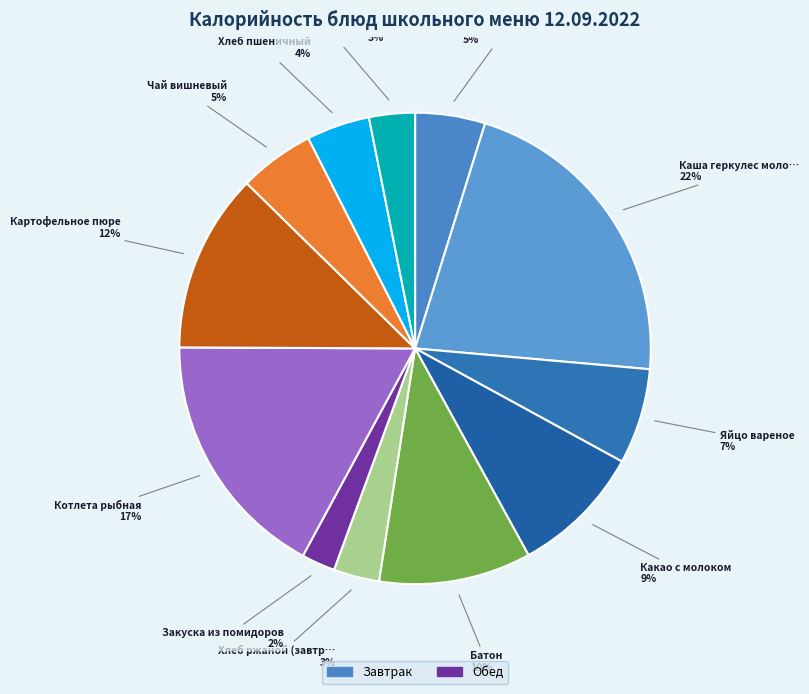

Count the number of slices in the pie.

12